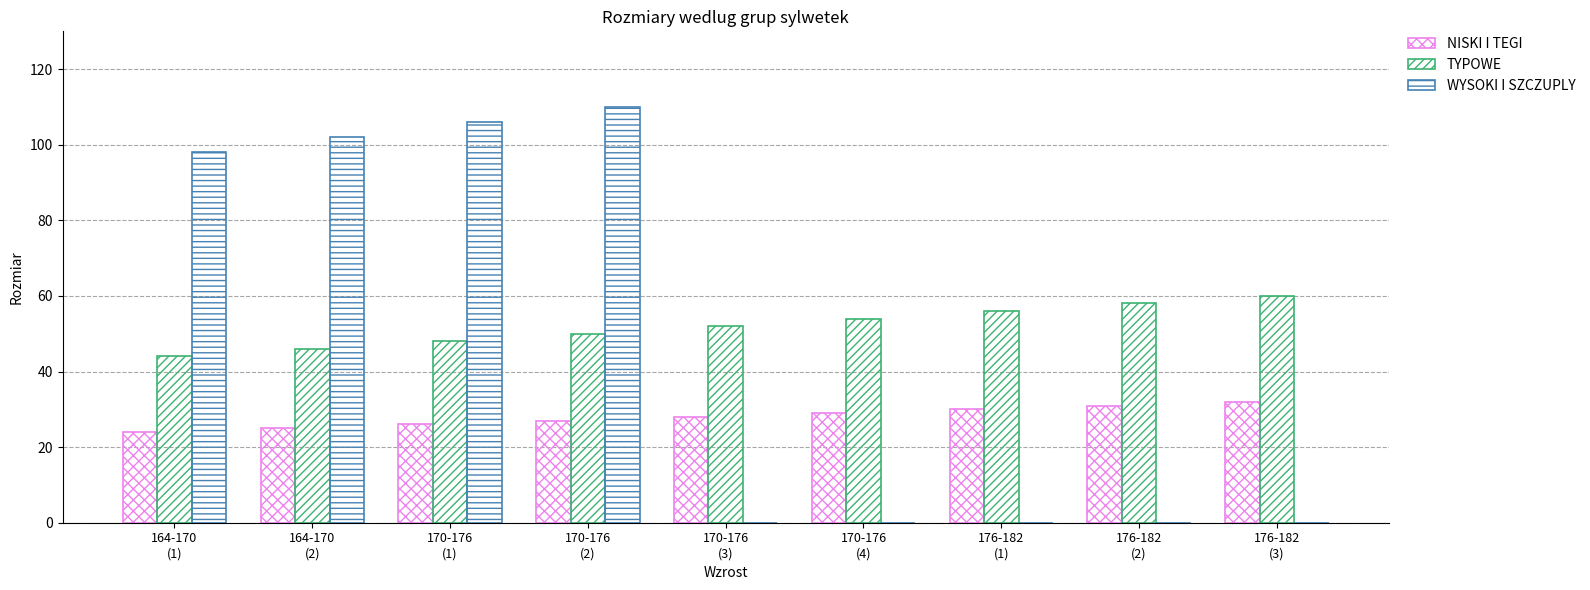

List the labels in order of WYSOKI I SZCZUPLY value, largest first.

170-176
(2), 170-176
(1), 164-170
(2), 164-170
(1), 170-176
(3), 170-176
(4), 176-182
(1), 176-182
(2), 176-182
(3)